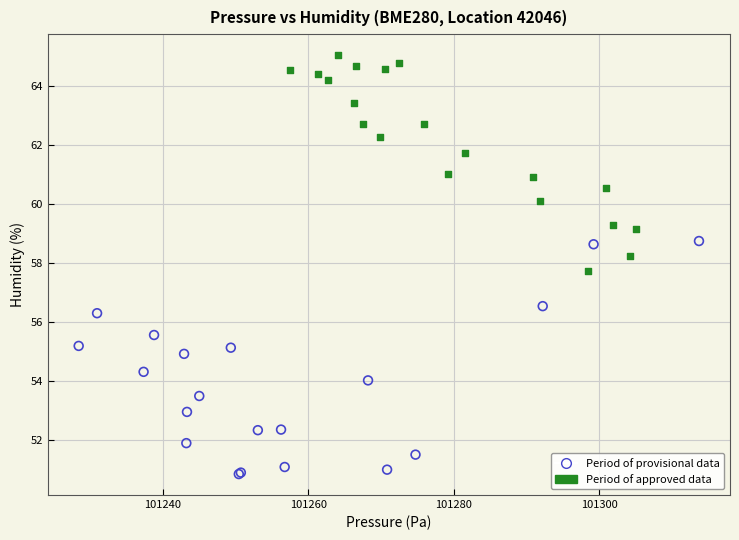

Which series contains the lowest Y value?

Period of provisional data